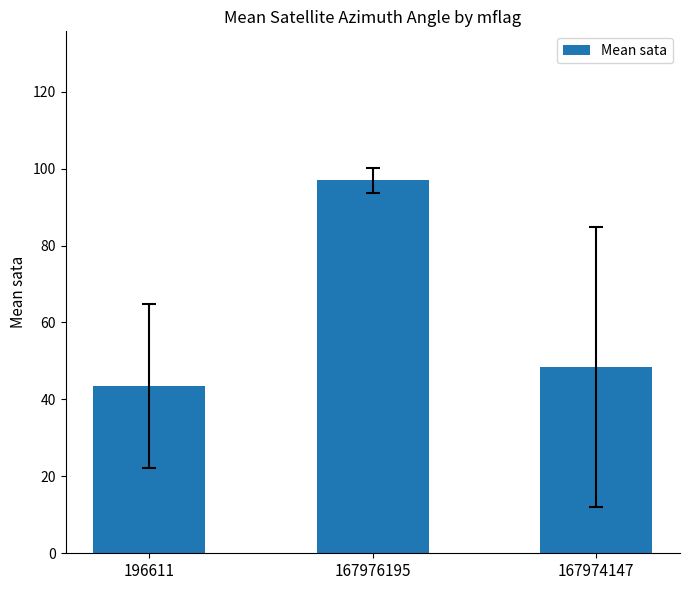

List the labels in order of value, largest first.

167976195, 167974147, 196611